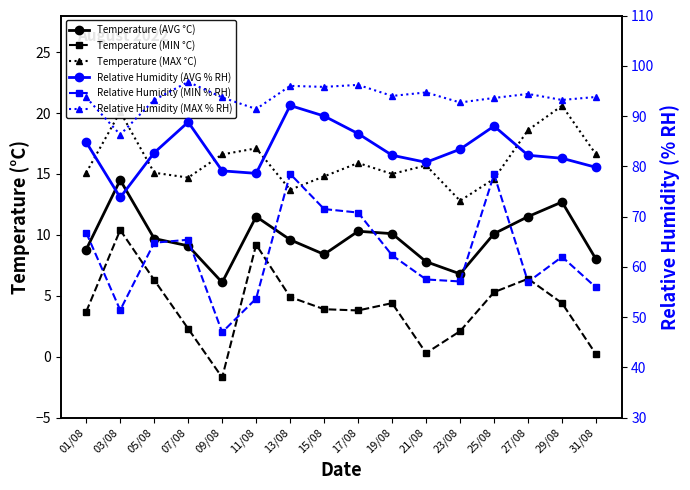

Reading left to right, list all the values displayed in this chart.

Temperature (AVG °C): 8.8	14.5	9.7	9.1	6.1	11.5	9.6	8.4	10.3	10.1	7.8	6.8	10.1	11.5	12.7	8.0
Temperature (MIN °C): 3.7	10.4	6.3	2.3	-1.7	9.2	4.9	3.9	3.8	4.4	0.3	2.1	5.3	6.4	4.4	0.2
Temperature (MAX °C): 15.1	20.1	15.1	14.7	16.6	17.1	13.7	14.8	15.9	15.0	15.7	12.8	14.6	18.6	20.6	16.6
Relative Humidity (AVG % RH): 84.8	73.8	82.7	88.8	79.1	78.6	92.1	90.0	86.5	82.2	80.8	83.4	88.0	82.2	81.6	79.8
Relative Humidity (MIN % RH): 66.8	51.4	64.8	65.4	47.0	53.7	78.5	71.5	70.8	62.3	57.5	57.1	78.4	57.0	62.0	55.9
Relative Humidity (MAX % RH): 93.7	86.3	93.2	96.8	93.7	91.4	96.0	95.8	96.2	94.0	94.7	92.7	93.6	94.4	93.2	93.8